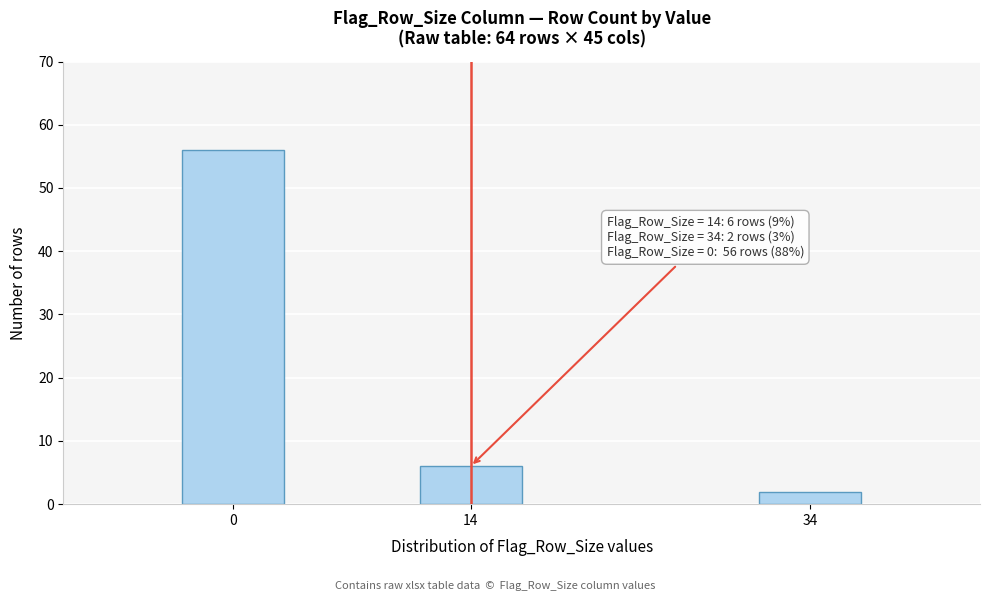

Reading left to right, transcribe all the data shown in this chart.

56	6	2